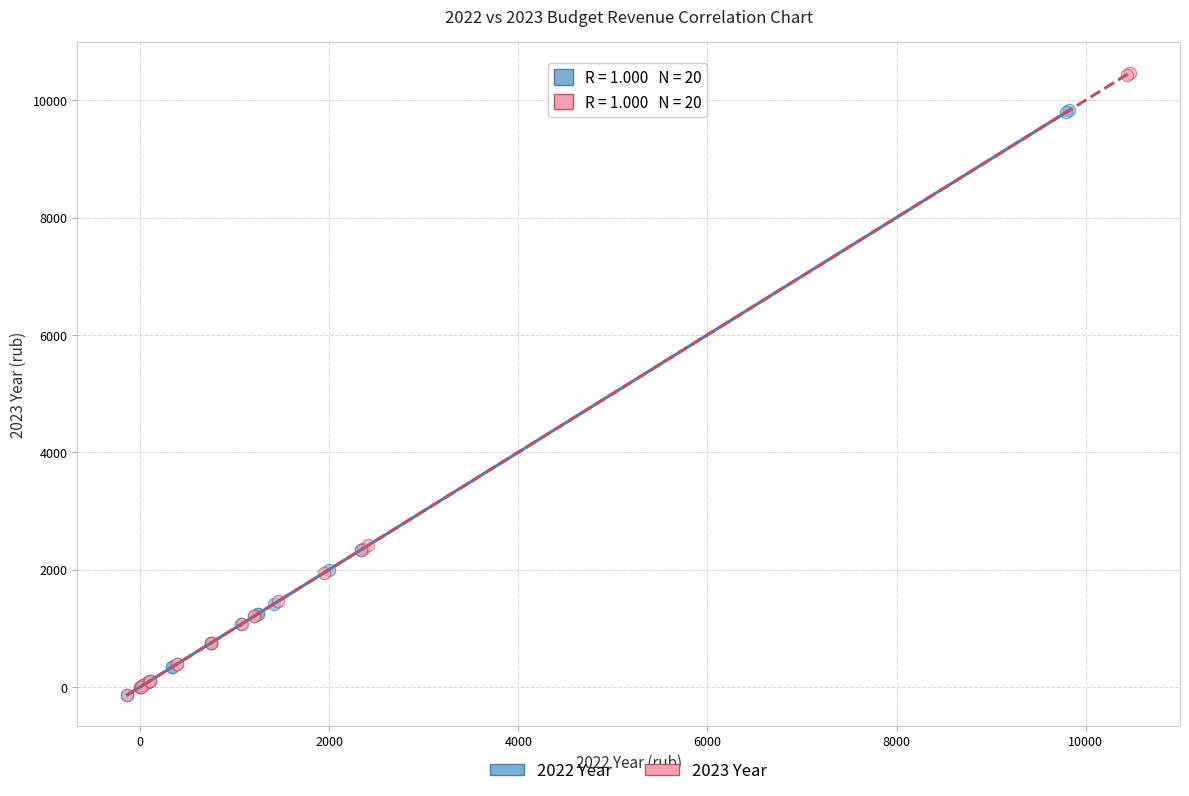

What are all the series names shown in the legend?

2022 Year, 2023 Year